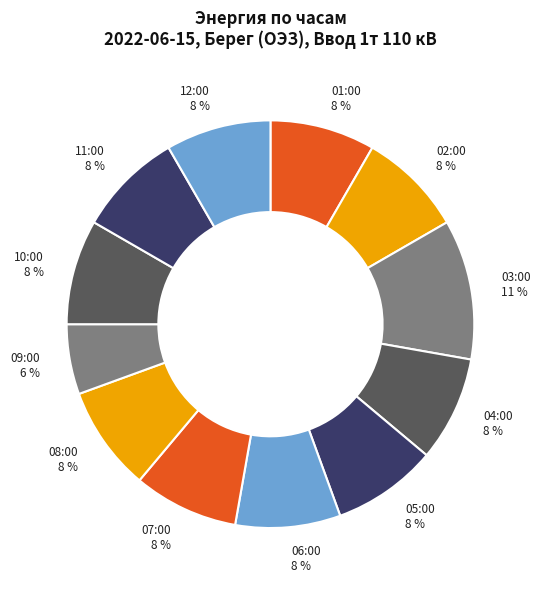

To the nearest percent, what percentage of the pie is 05:00?

8%